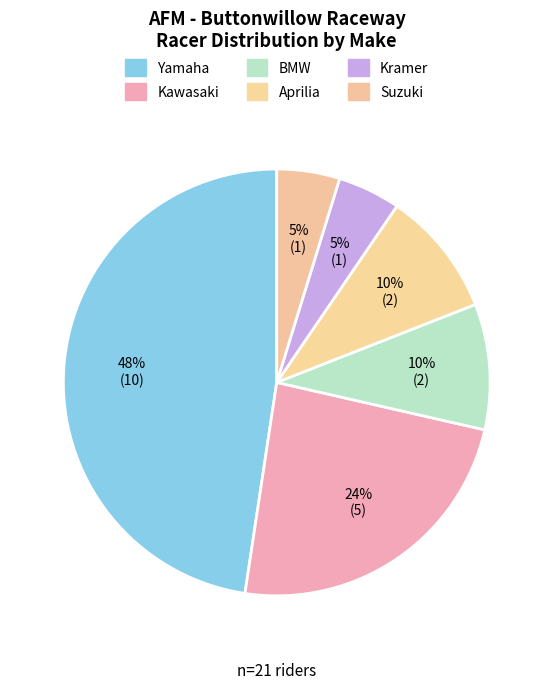

Does Yamaha account for over 50% of the chart?

No